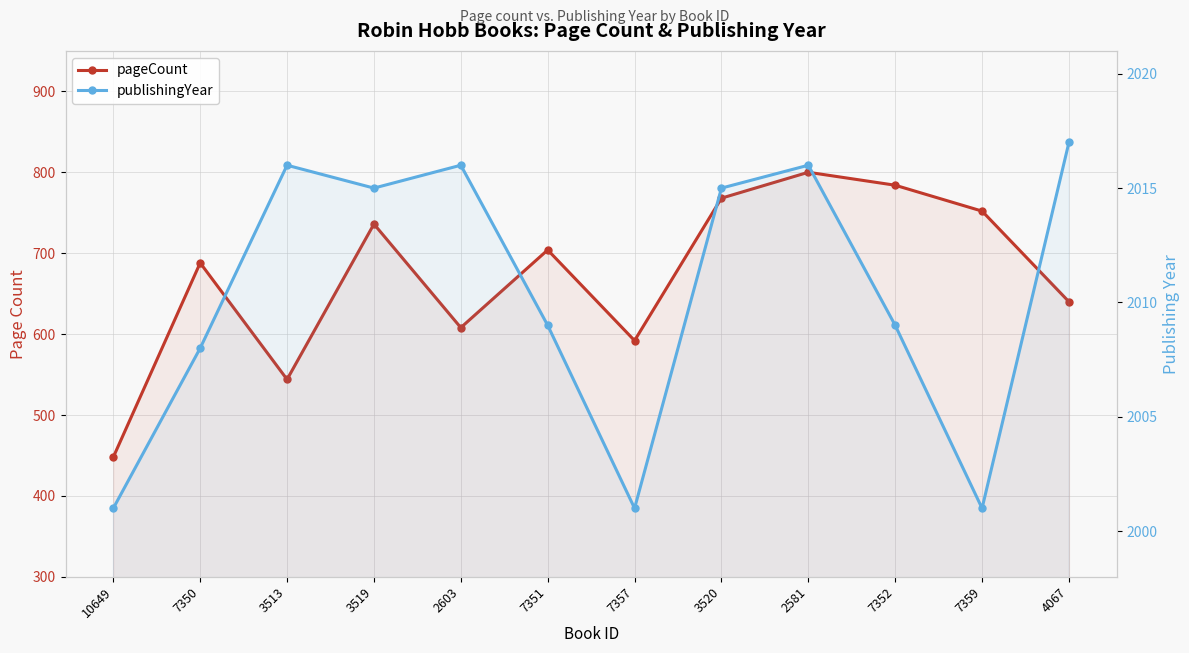

Reading right to left, list all the values displayed in this chart.

pageCount: 4067=640	7359=752	7352=784	2581=800	3520=768	7357=592	7351=704	2603=608	3519=736	3513=544	7350=688	10649=448
publishingYear: 4067=2017	7359=2001	7352=2009	2581=2016	3520=2015	7357=2001	7351=2009	2603=2016	3519=2015	3513=2016	7350=2008	10649=2001